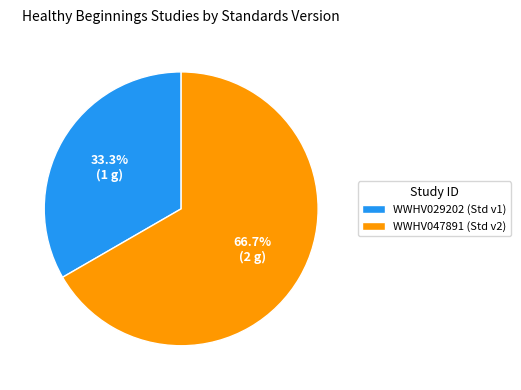

Which category accounts for the majority?

WWHV047891